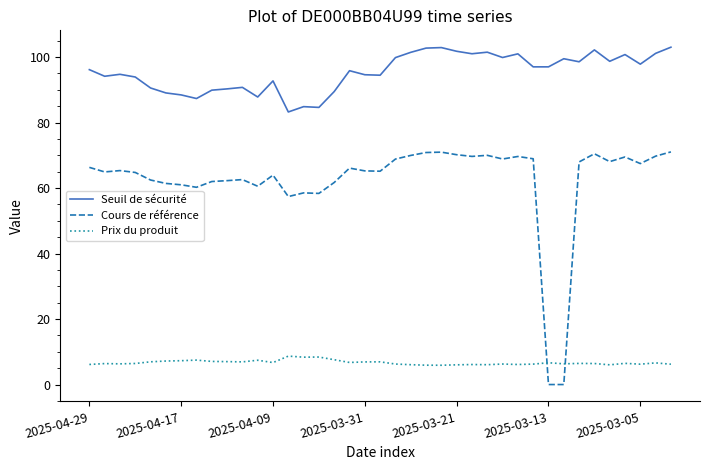

Which series has the widest spread of values?

Cours de référence